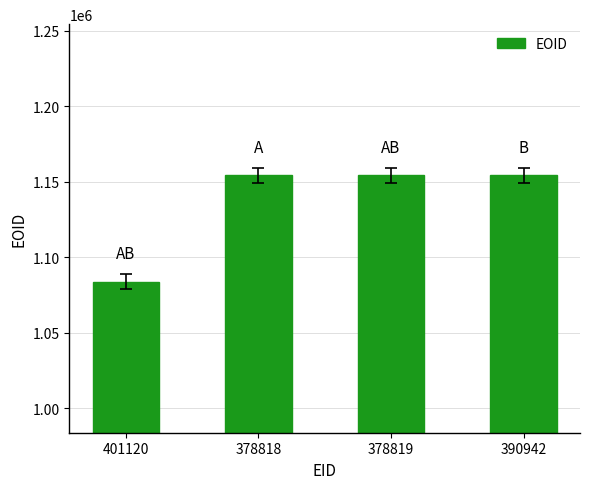

The chart shows a value of 440946 at 378818. True or false?

False